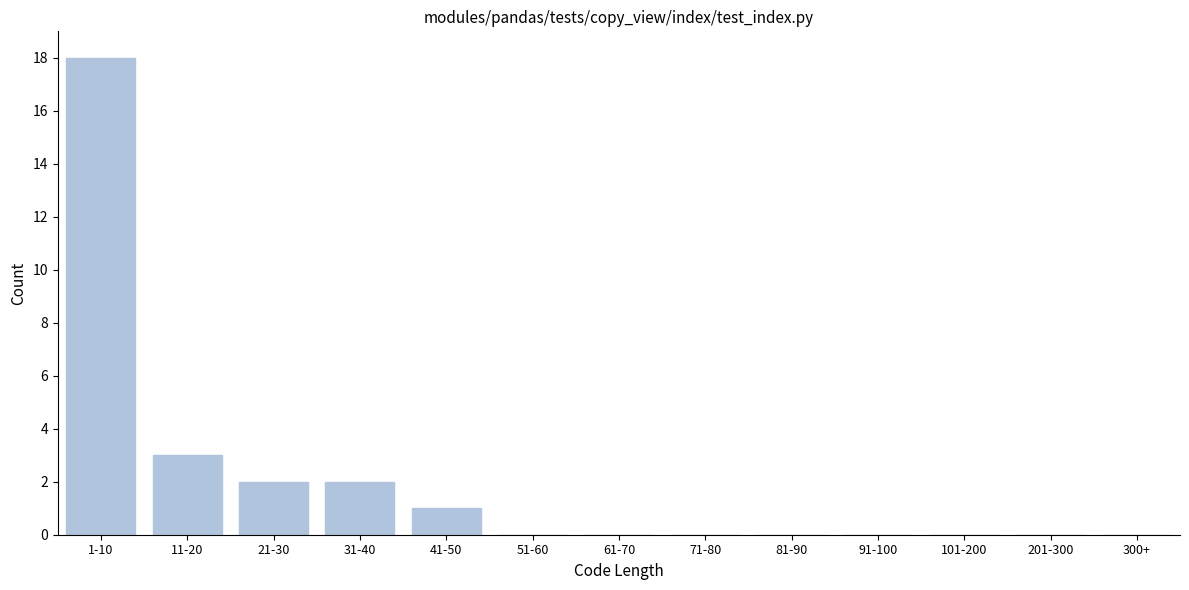

Reading right to left, what are all the values shown in this chart?

300+=0	201-300=0	101-200=0	91-100=0	81-90=0	71-80=0	61-70=0	51-60=0	41-50=1	31-40=2	21-30=2	11-20=3	1-10=18